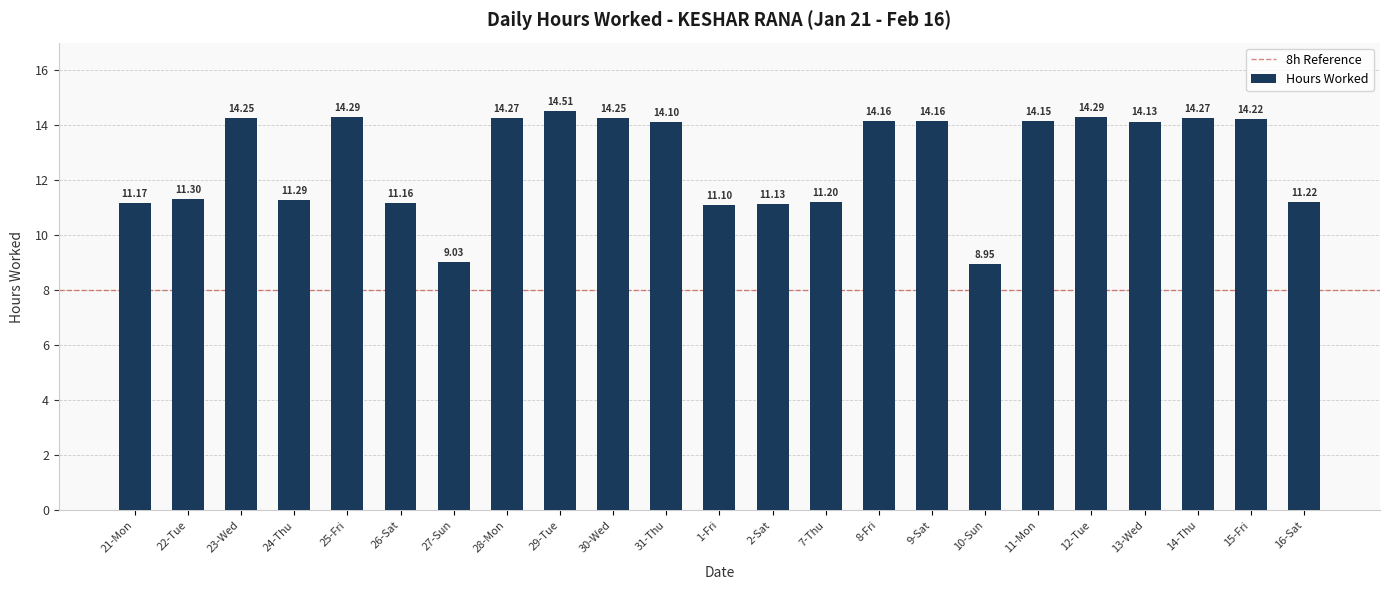

What is the ratio of the value at 31-Thu to the value at 13-Wed?

1.0